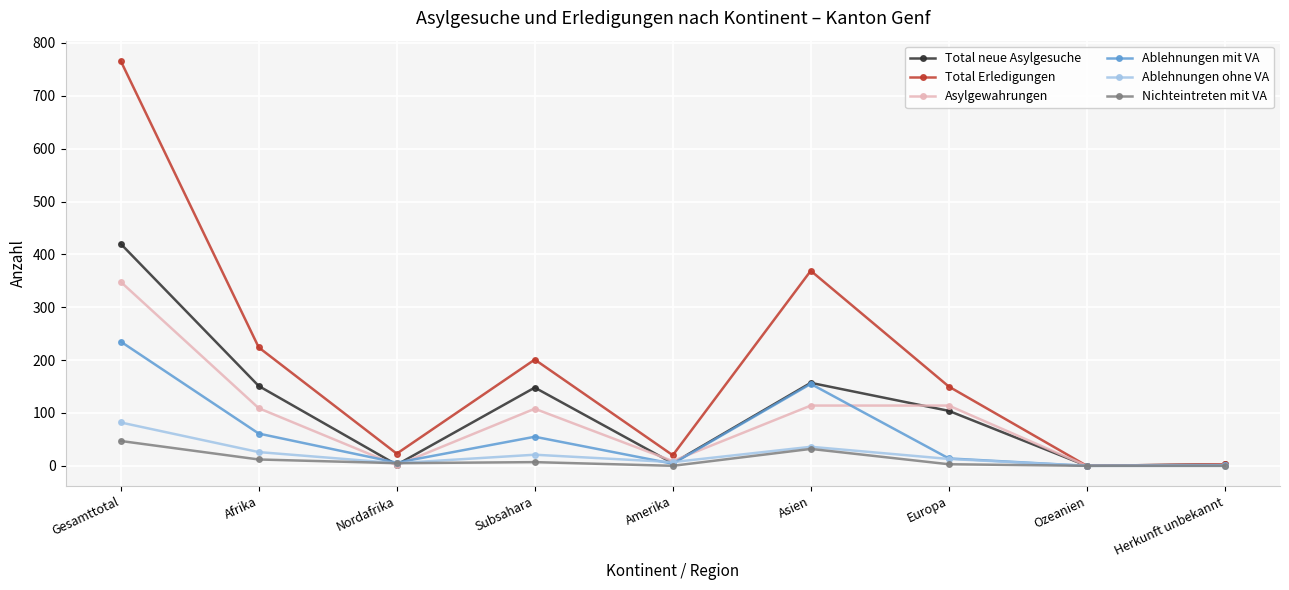

Which category has the highest value across all series?

Gesamttotal